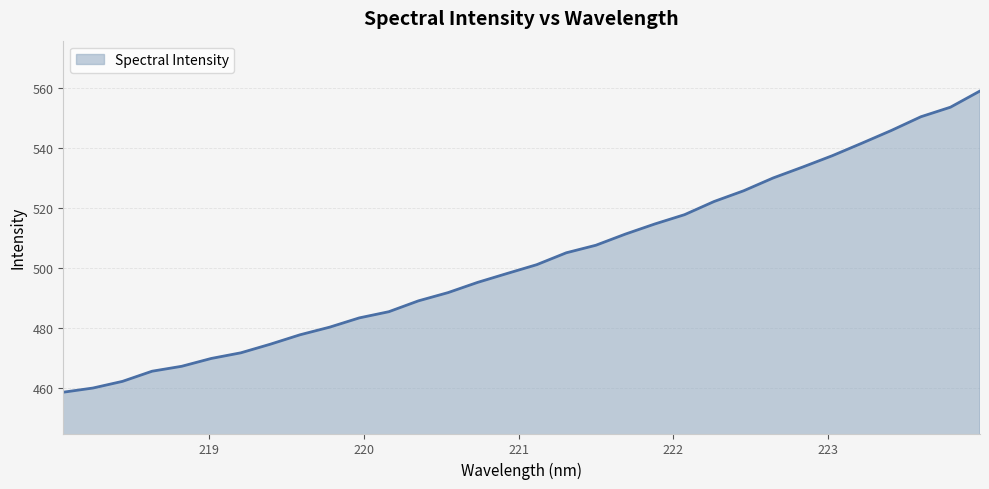

What is the difference between the maximum and minimum values?

100.3